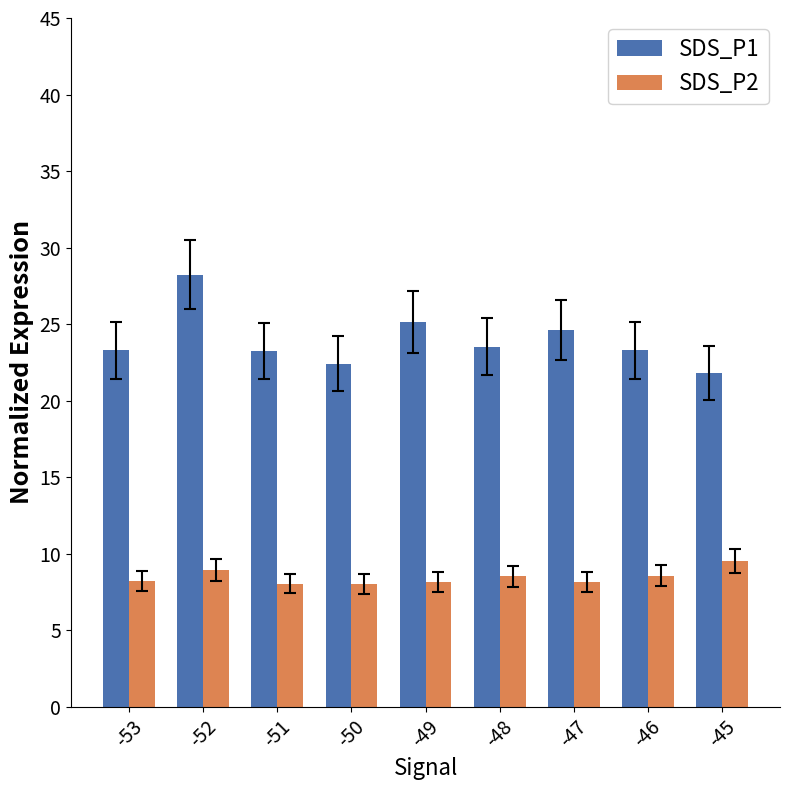

How many values in the SDS_P1 series are below 23?

2